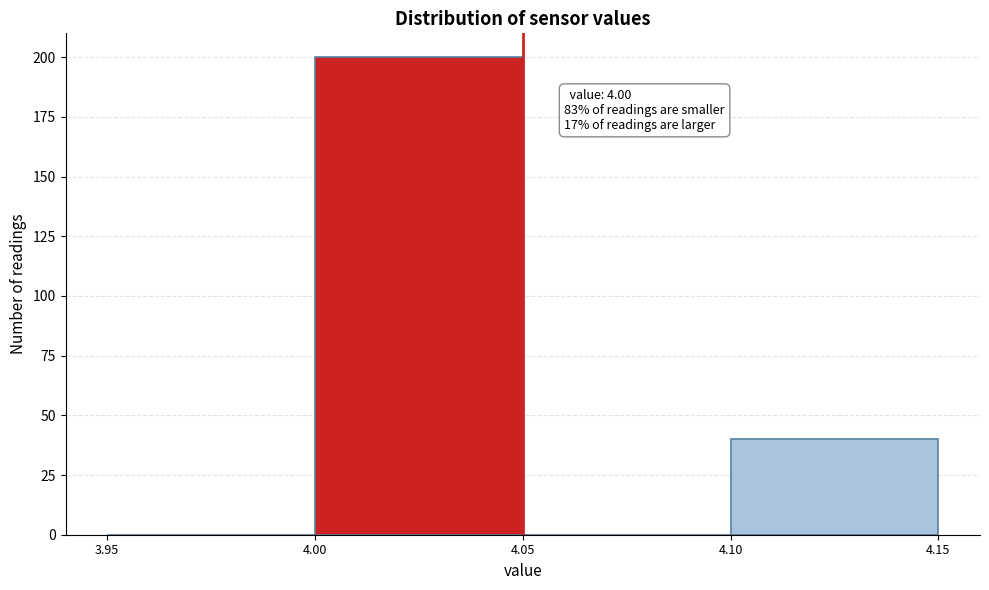

Which range on the x-axis has the tallest bar?

4.00 to 4.05